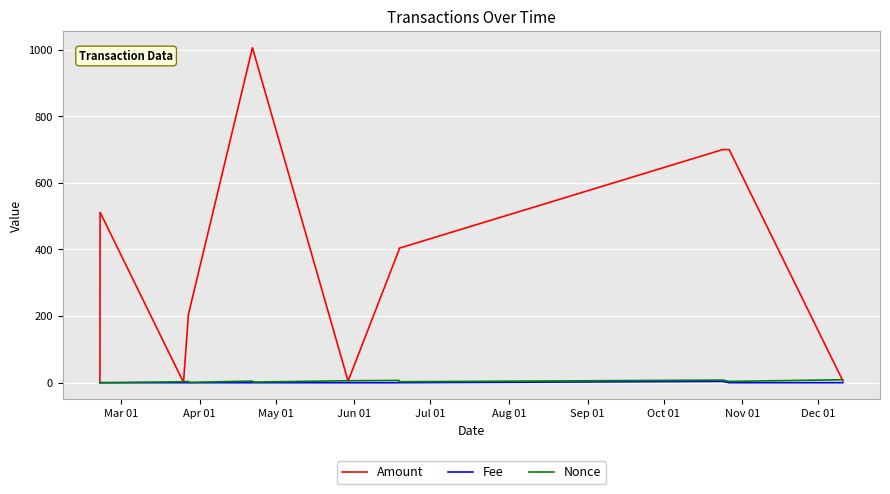

Which series has the largest range (max minus min)?

Amount